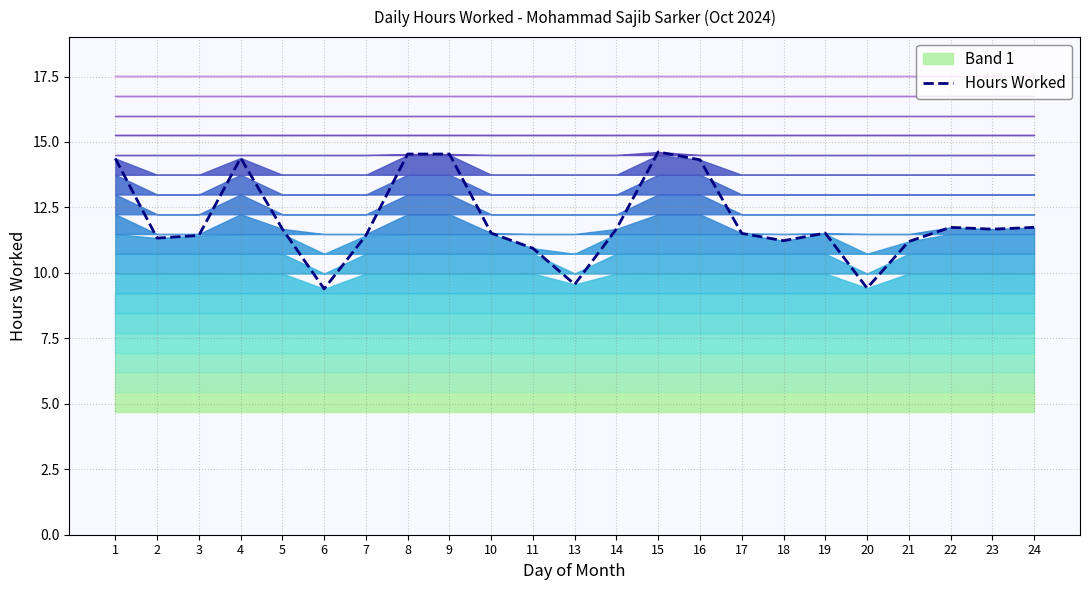

What is the ratio of the value at 10 to the value at 7?

1.0